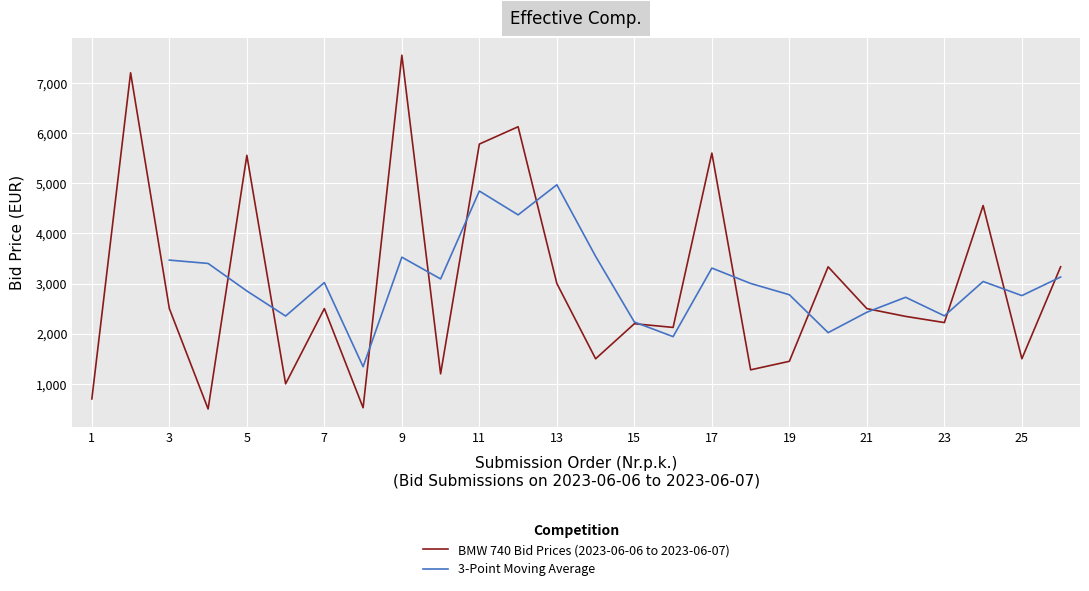

What value does the data have at 25?

1501.0